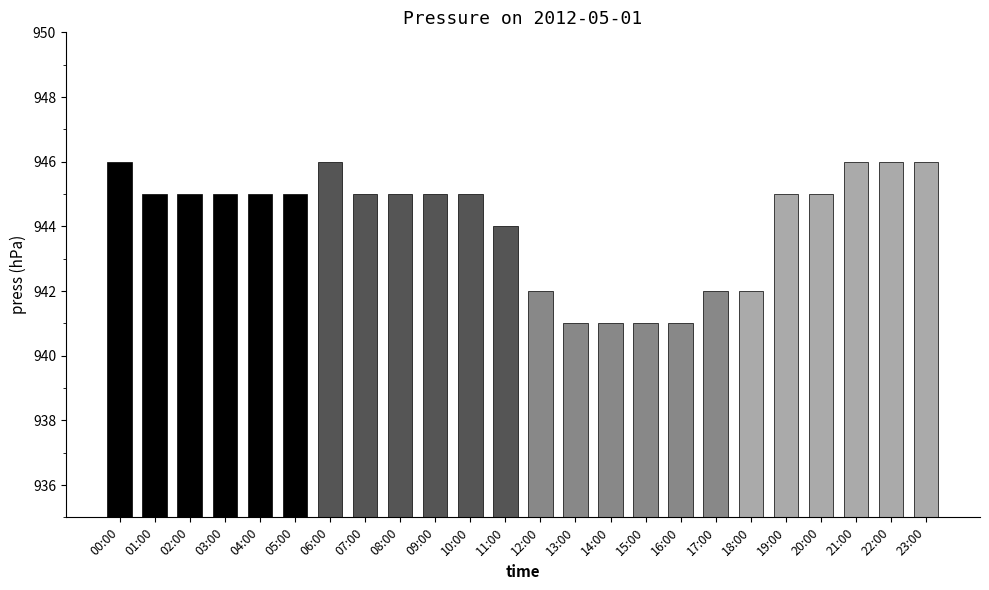

What is the difference between the second highest and second lowest values?

5